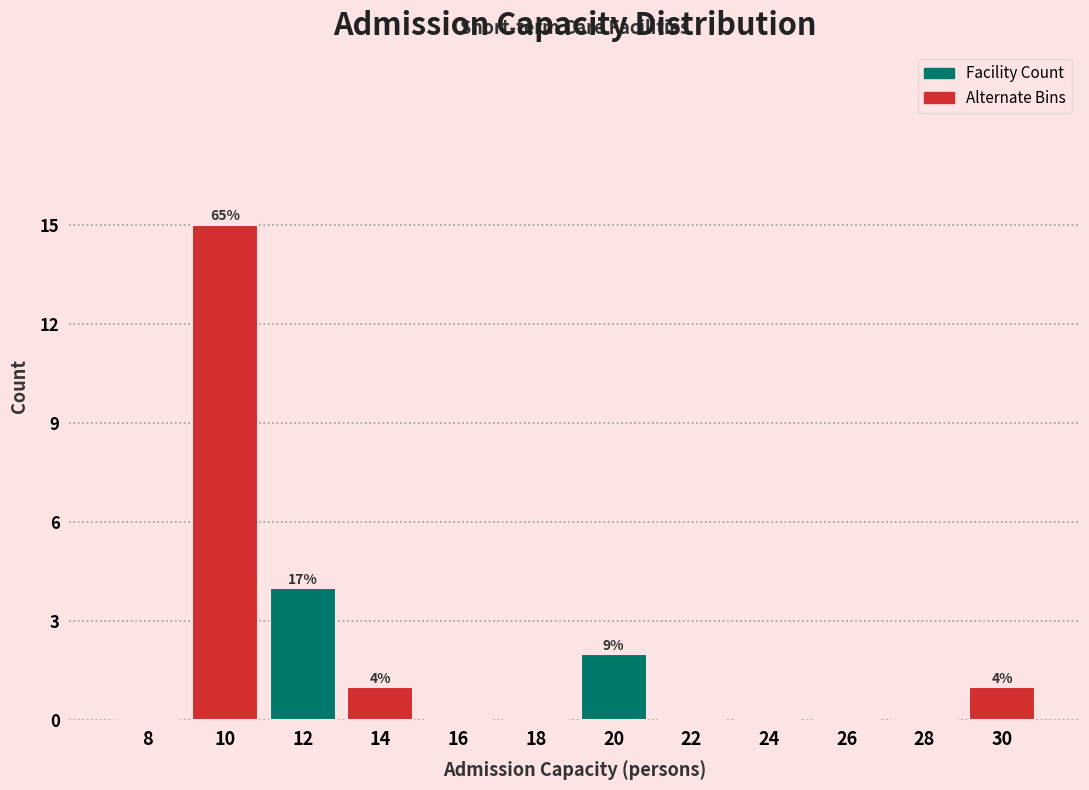

Reading left to right, extract all data points from this chart.

8=0	10=15	12=4	14=1	16=0	18=0	20=2	22=0	24=0	26=0	28=0	30=1